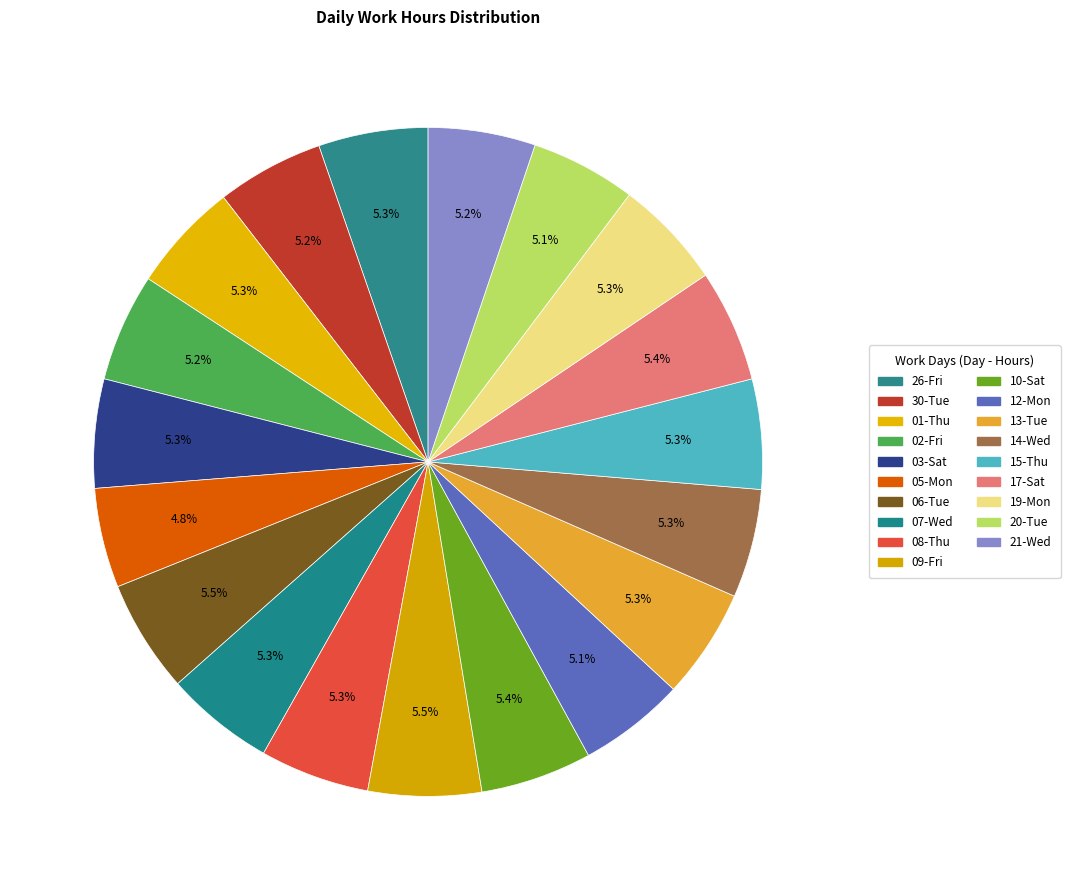

Combined, do 12-Mon and 20-Tue account for over 50%?

No